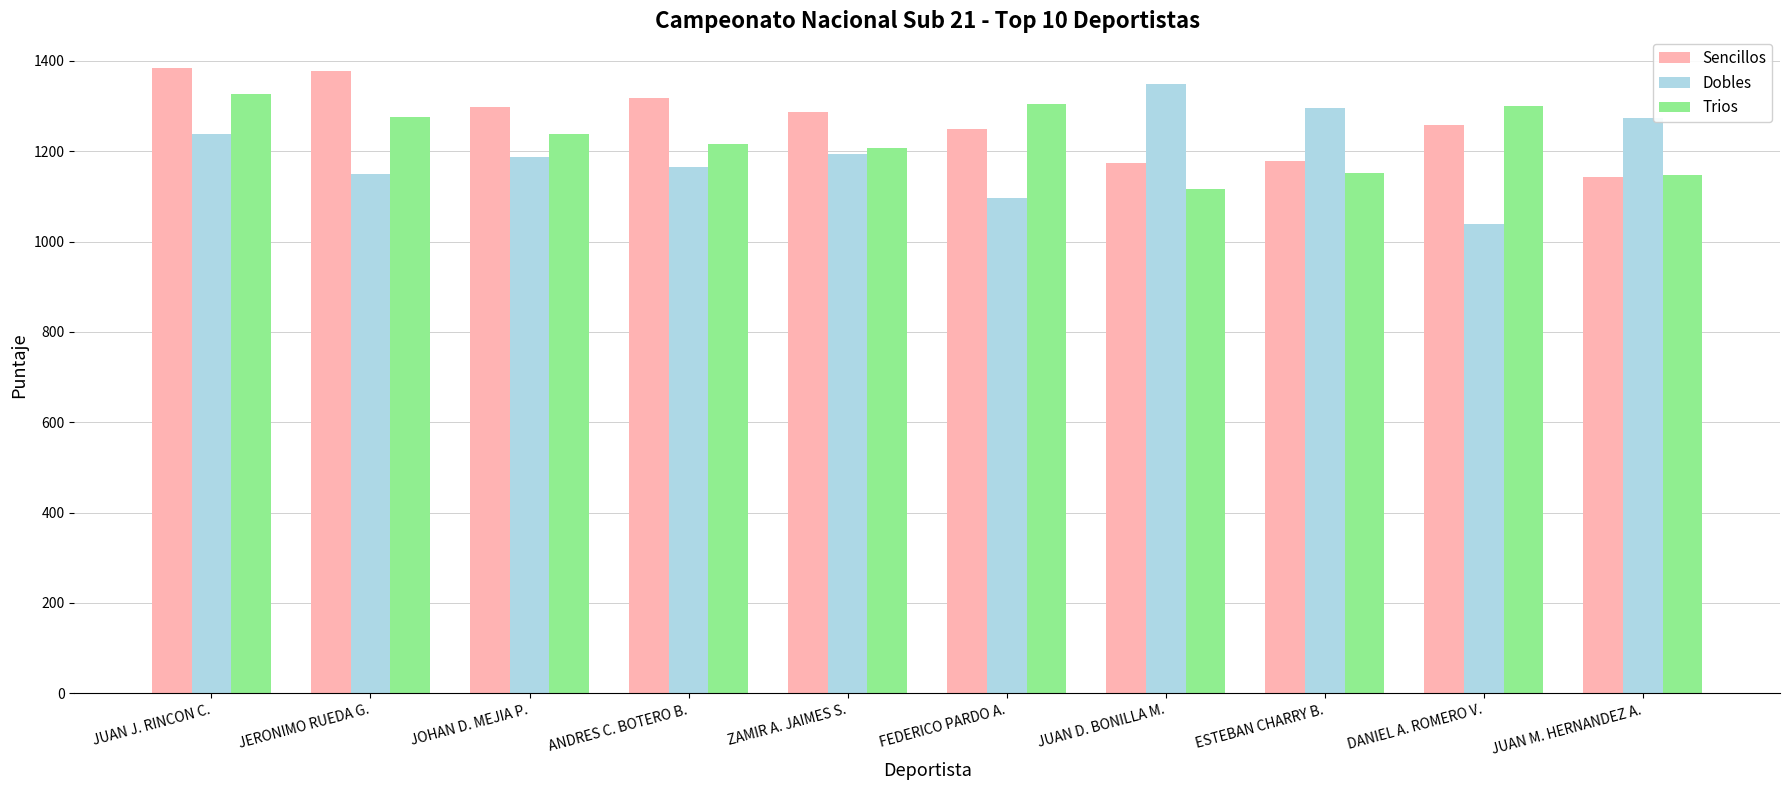

What is the lowest value of the Sencillos series?

1142